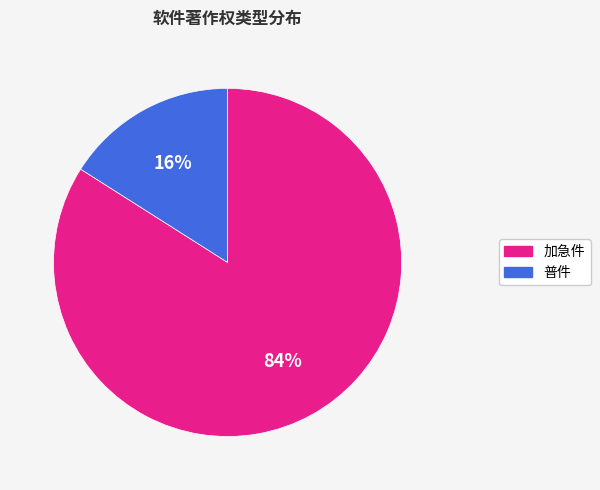

To the nearest percent, what is the difference between the largest and smallest slice percentages?

68%